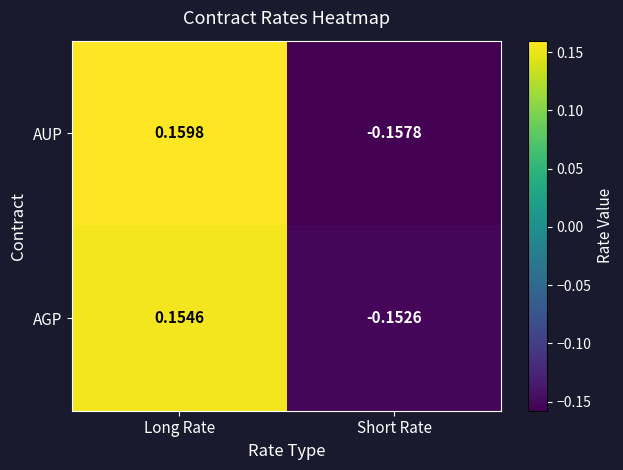

Rank the categories by AGP value from lowest to highest.

Short Rate, Long Rate